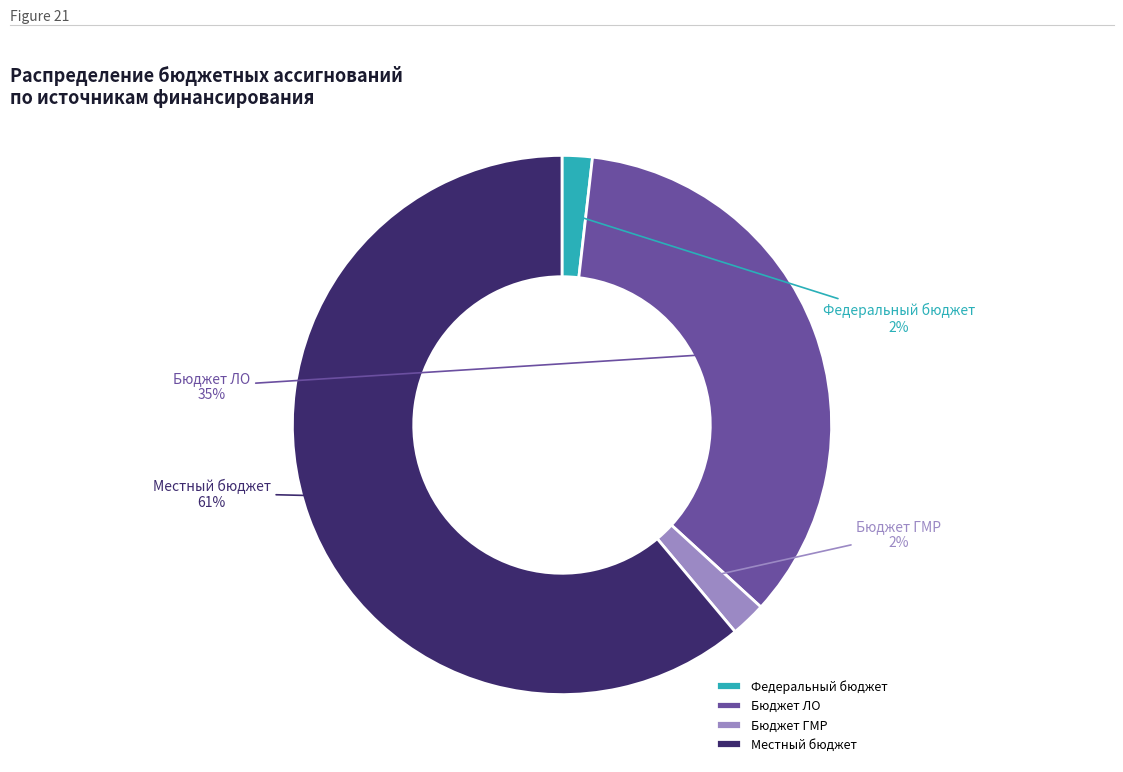

Which slice represents more than half of the pie?

Местный бюджет